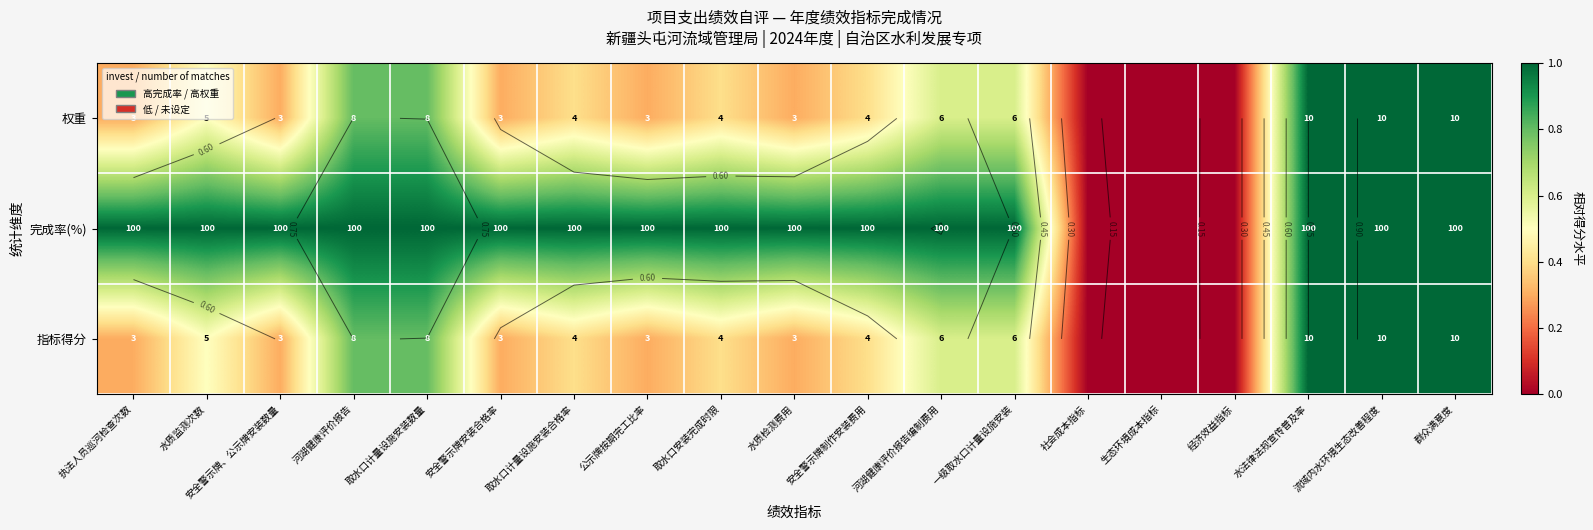

True or false: 完成率(%) has a value of 0.5 at 生态环境成本指标.

False